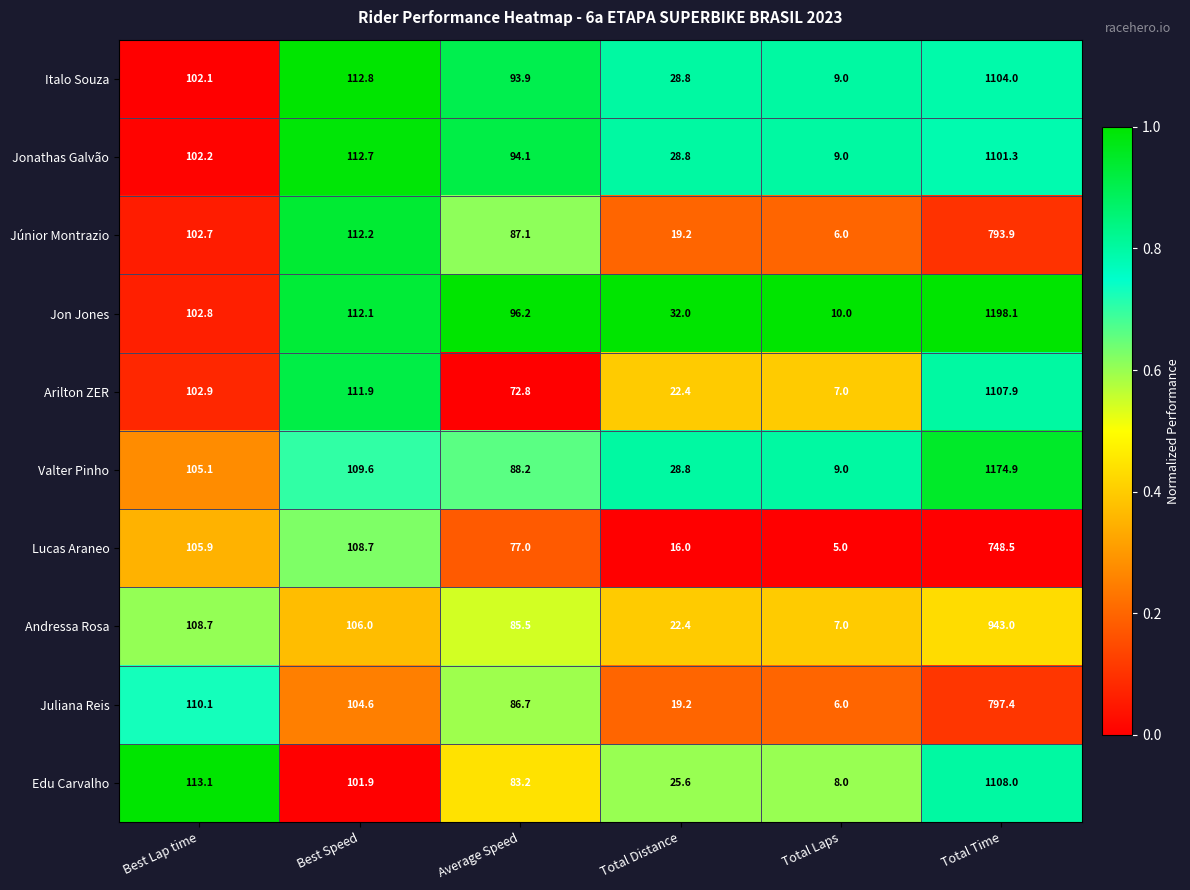

How many values in the Jonathas Galvão series exceed 102?

3